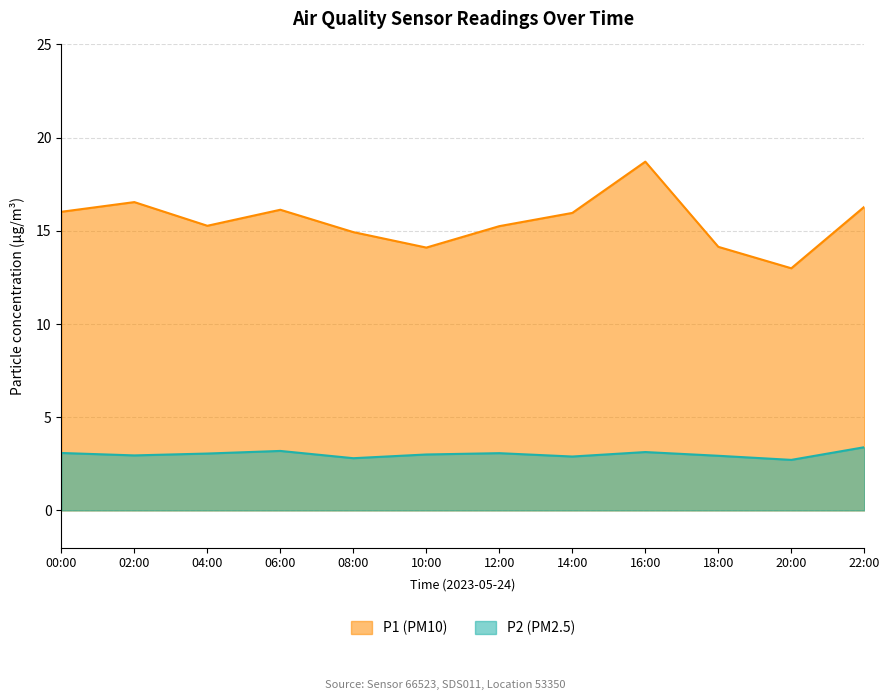

Rank the series at 06:00 from lowest to highest value.

P2 (PM2.5), P1 (PM10)